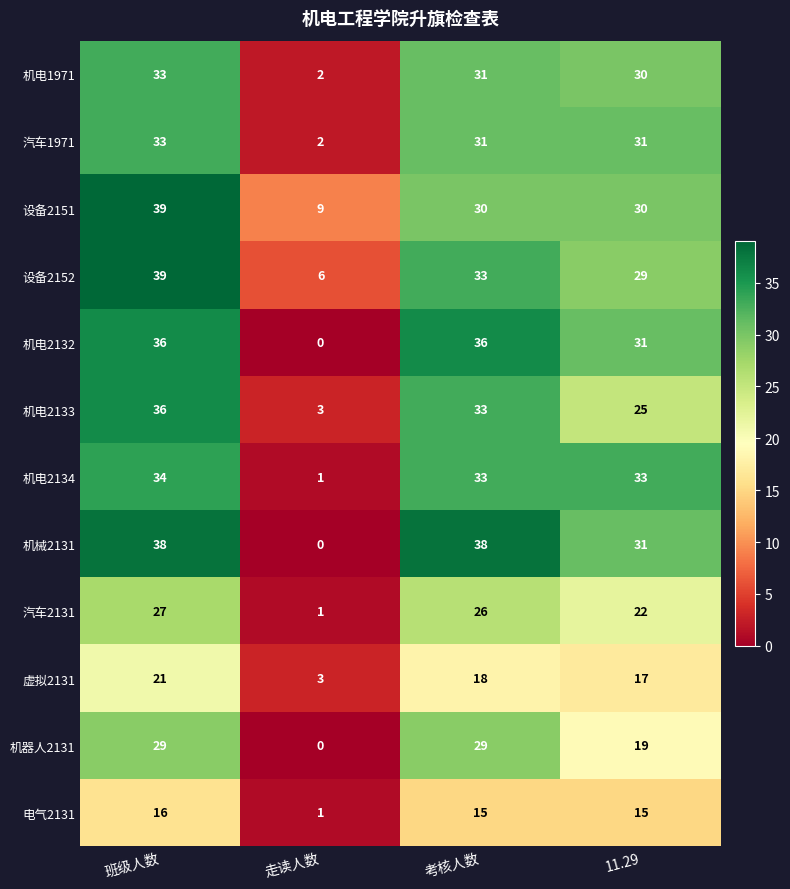

Which series has the largest total across all categories?

设备2151